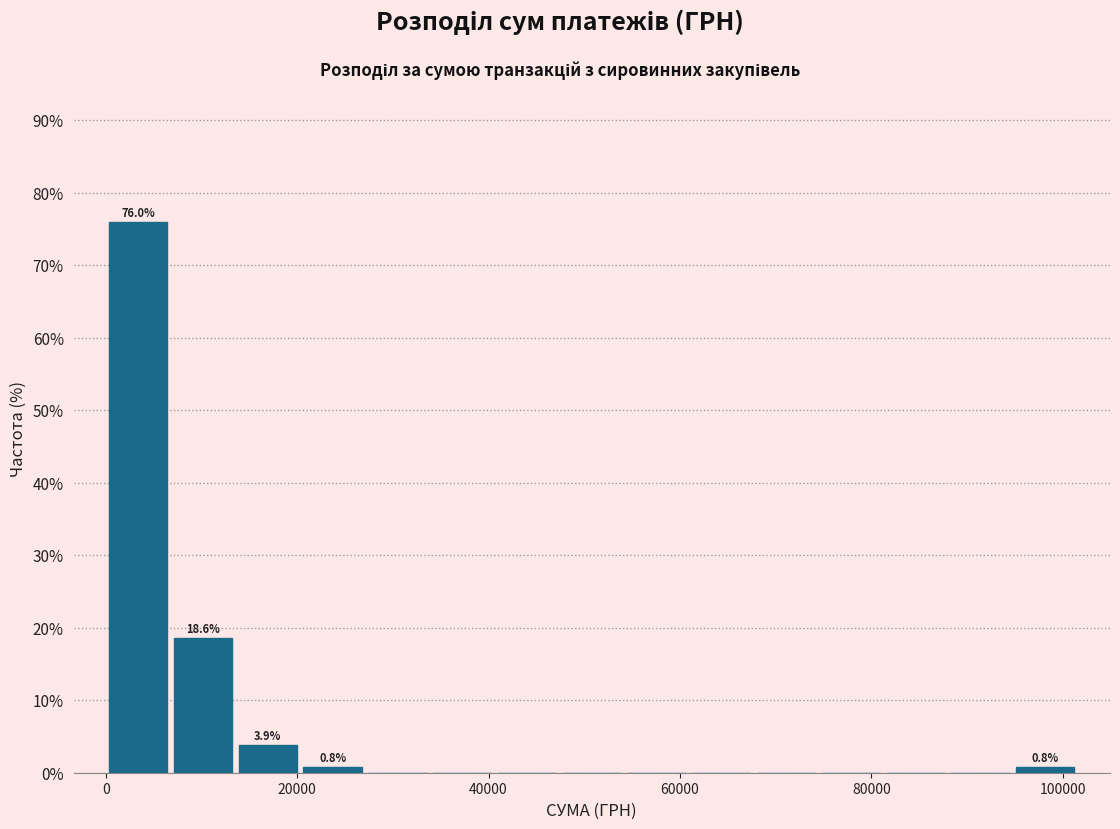

Around what value on the x-axis is the tallest bar? Give the approximate position of its centre, as read against the axis.

4000